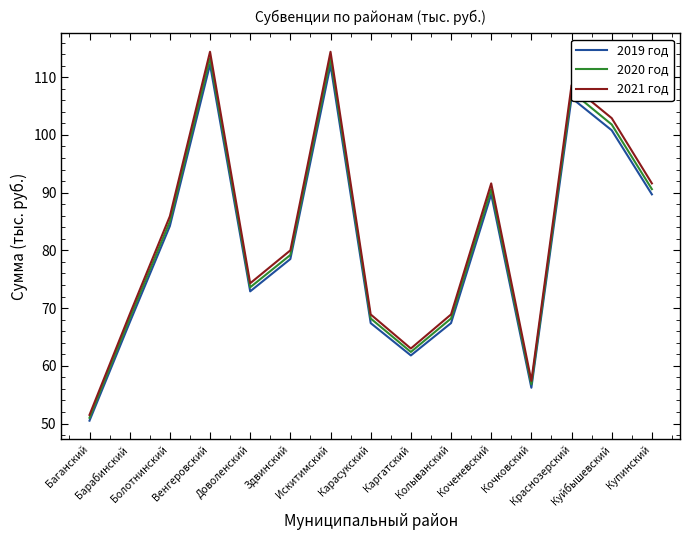

What is the maximum value shown in the chart?

114.4